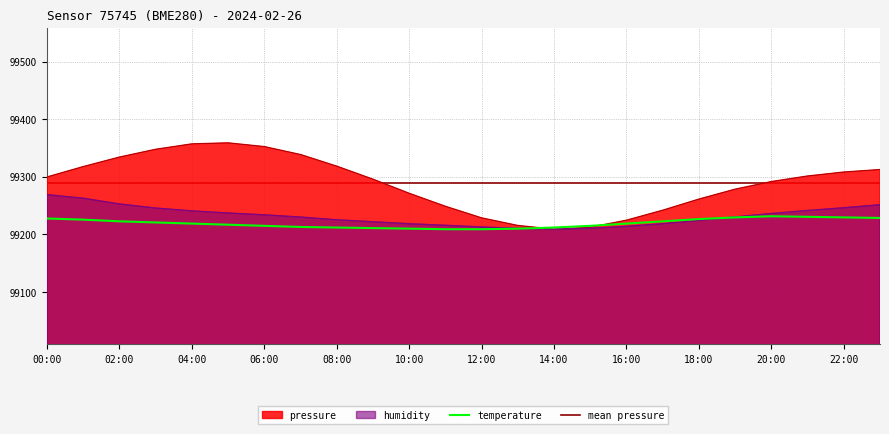

At which category does the chart reach its peak across all series?

05:00